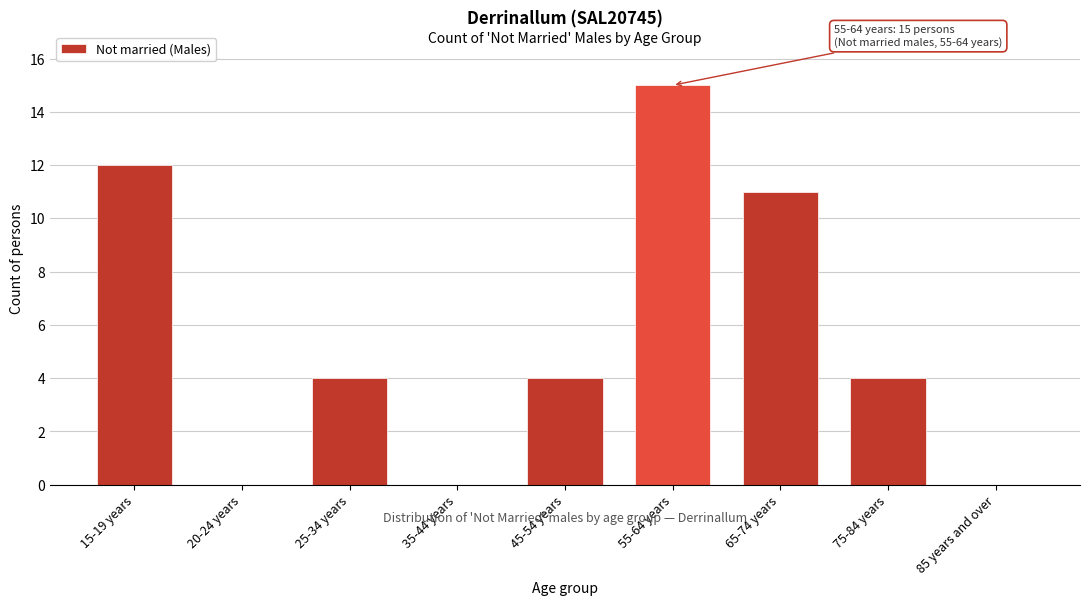

Reading left to right, list all the values displayed in this chart.

15-19 years=12	20-24 years=0	25-34 years=4	35-44 years=0	45-54 years=4	55-64 years=15	65-74 years=11	75-84 years=4	85 years and over=0